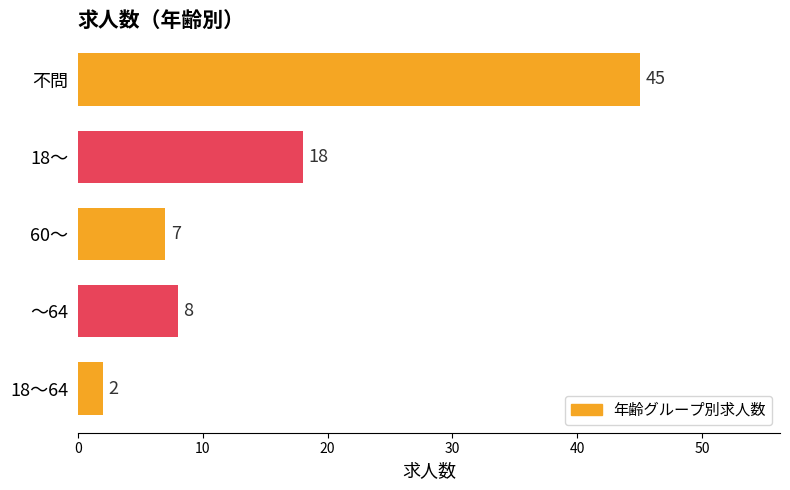

Does the chart contain any negative values?

No